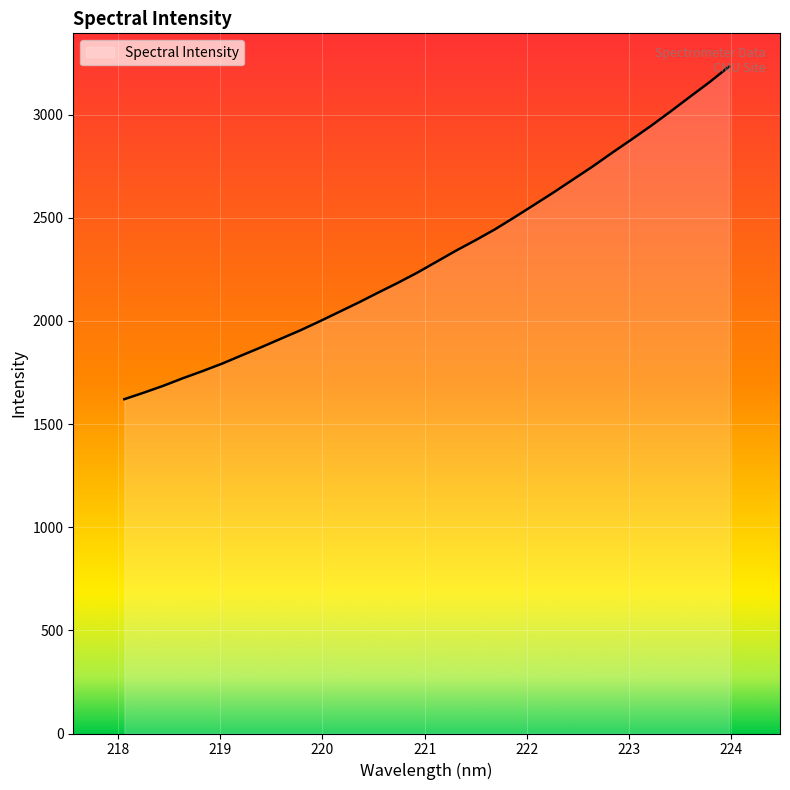

What is the difference between the maximum and minimum values?

1611.7